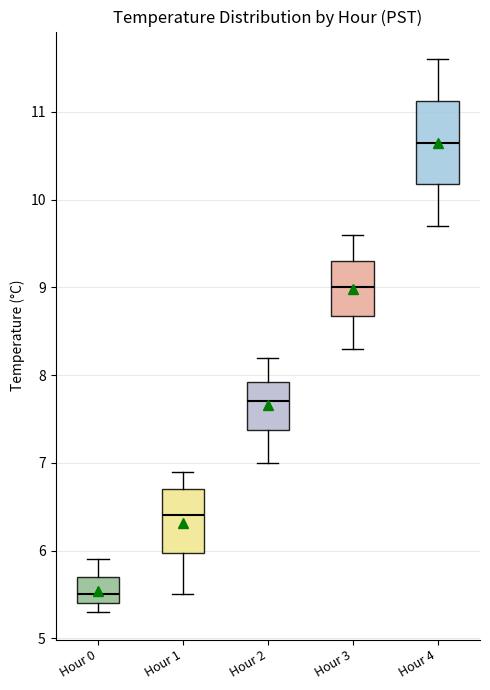

Where does the upper whisker of the box for Hour 3 end on the y-axis? The values are not printed on the chart, so give them approximately, as read against the axis.

9.6